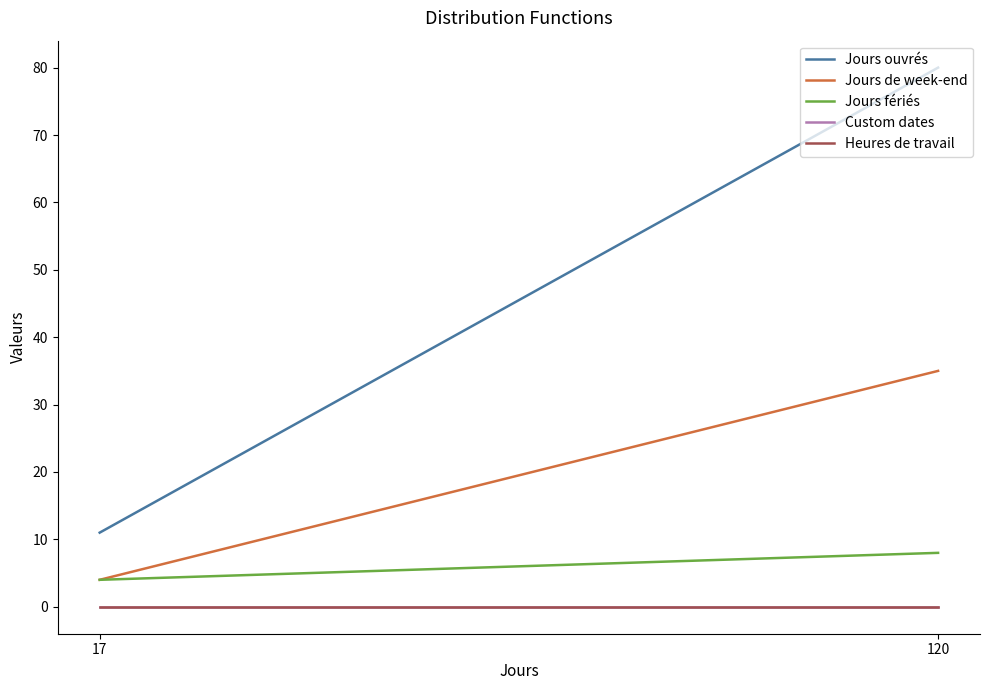

How many lines are shown in the chart?

5